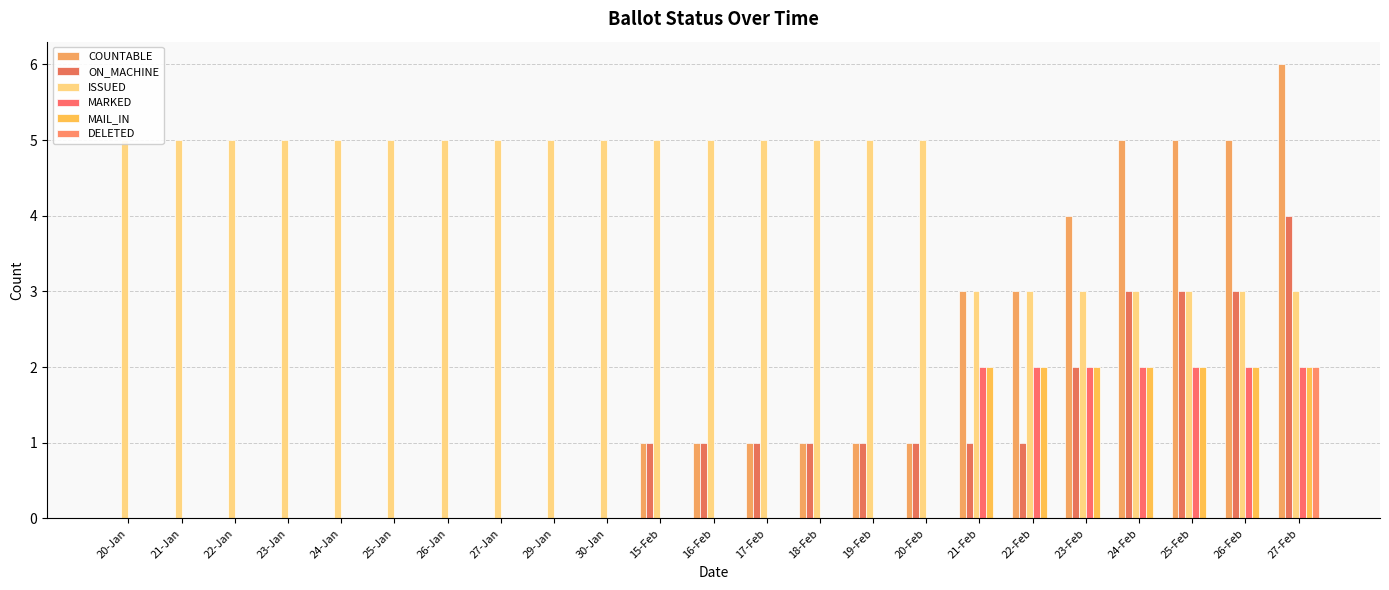

At how many categories does at least one series exceed 3?

21